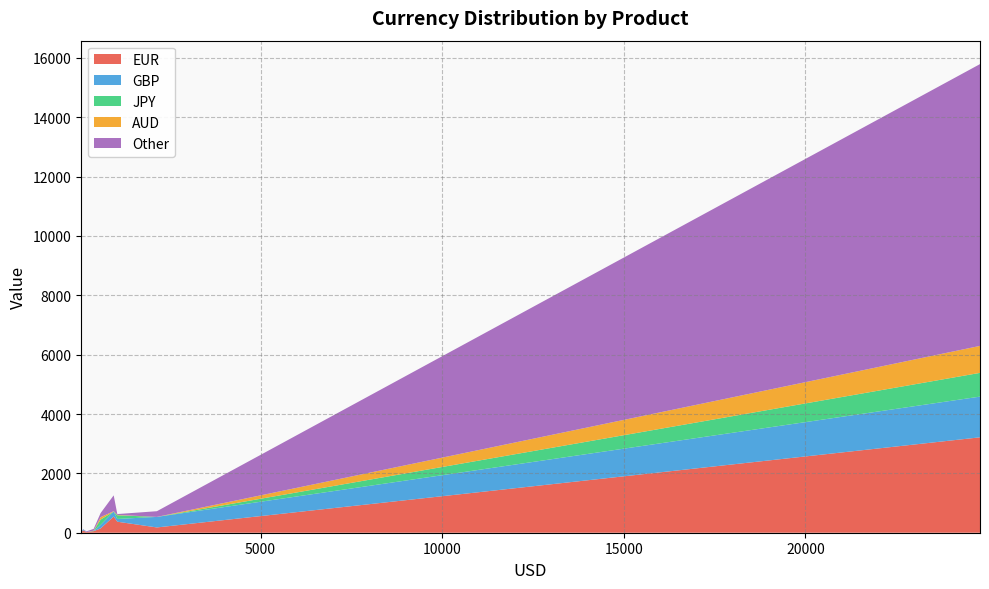

Reading left to right, extract all data points from this chart.

EUR: Basis=145	Cap/Floor=21	Exotic=52	Fixed-Fixed=4	Fixed-Float=3215	FRA=178	Inflation=79	OIS=546	Swaption=371
GBP: Basis=118	Cap/Floor=1	Exotic=2	Fixed-Fixed=0	Fixed-Float=1372	FRA=355	Inflation=39	OIS=168	Swaption=93
JPY: Basis=180	Cap/Floor=0	Exotic=12	Fixed-Fixed=0	Fixed-Float=800	FRA=0	Inflation=0	OIS=0	Swaption=124
AUD: Basis=82	Cap/Floor=0	Exotic=3	Fixed-Fixed=1	Fixed-Float=909	FRA=0	Inflation=0	OIS=12	Swaption=13
Other: Basis=137	Cap/Floor=24	Exotic=61	Fixed-Fixed=18	Fixed-Float=9496	FRA=192	Inflation=3	OIS=533	Swaption=28